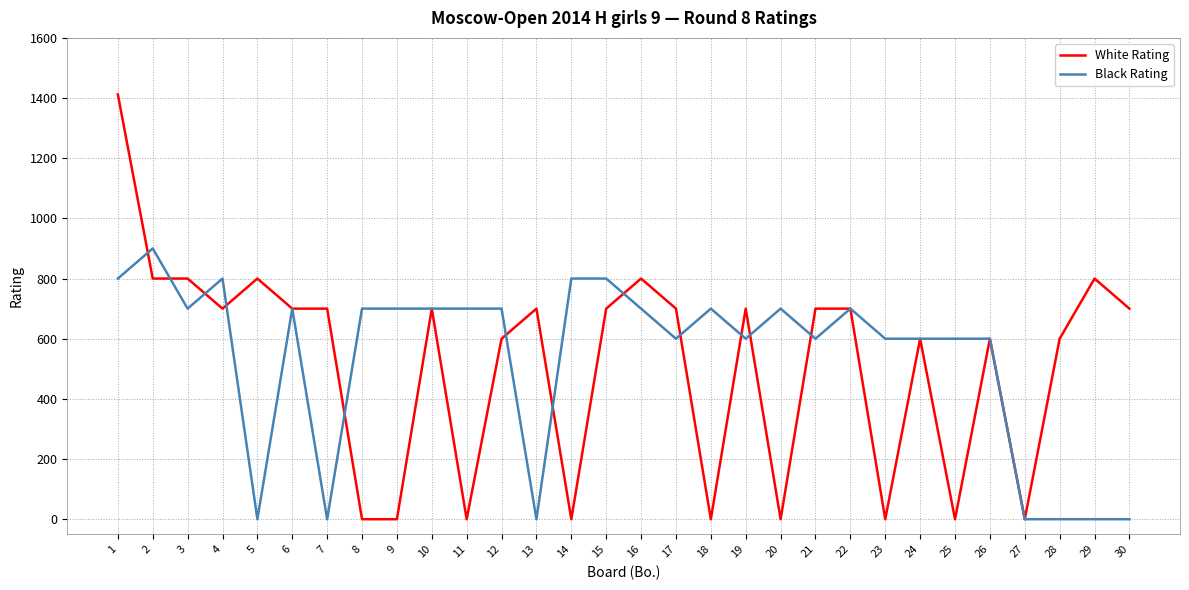

What is the maximum value for White Rating?

1412